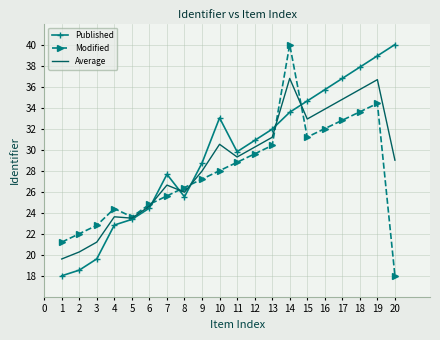

At which label is Average closest to 28?

9